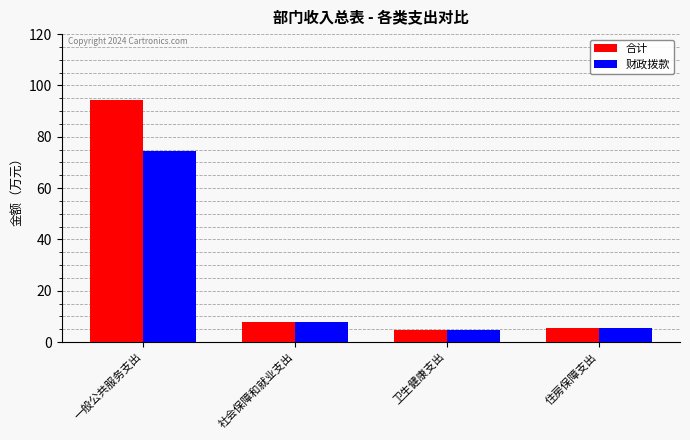

Reading right to left, extract all data points from this chart.

合计: 5.6	4.7	7.9	94.3
财政拨款: 5.6	4.7	7.9	74.3